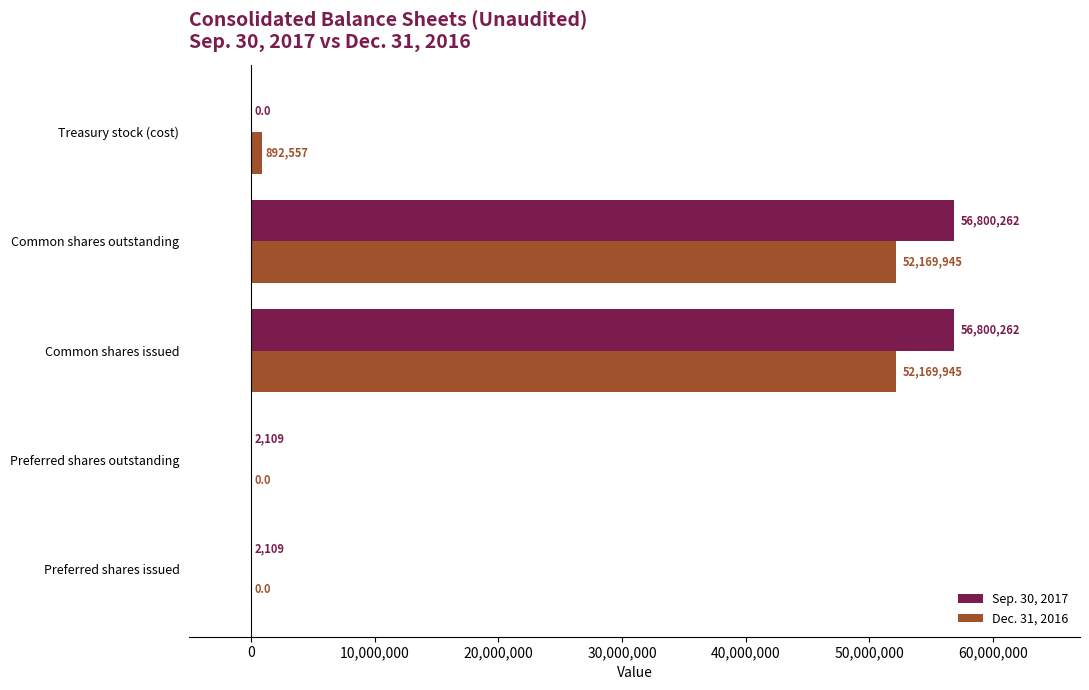

At which label is Dec. 31, 2016 closest to 26084972?

Treasury stock (cost)